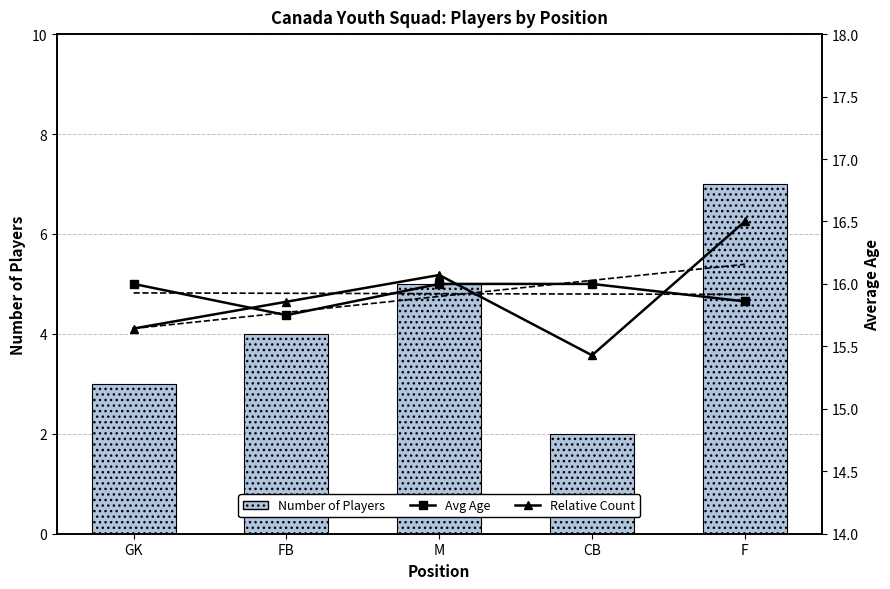

List the series in order of their peak value, lowest first.

Number of Players, Avg Age, Relative Count